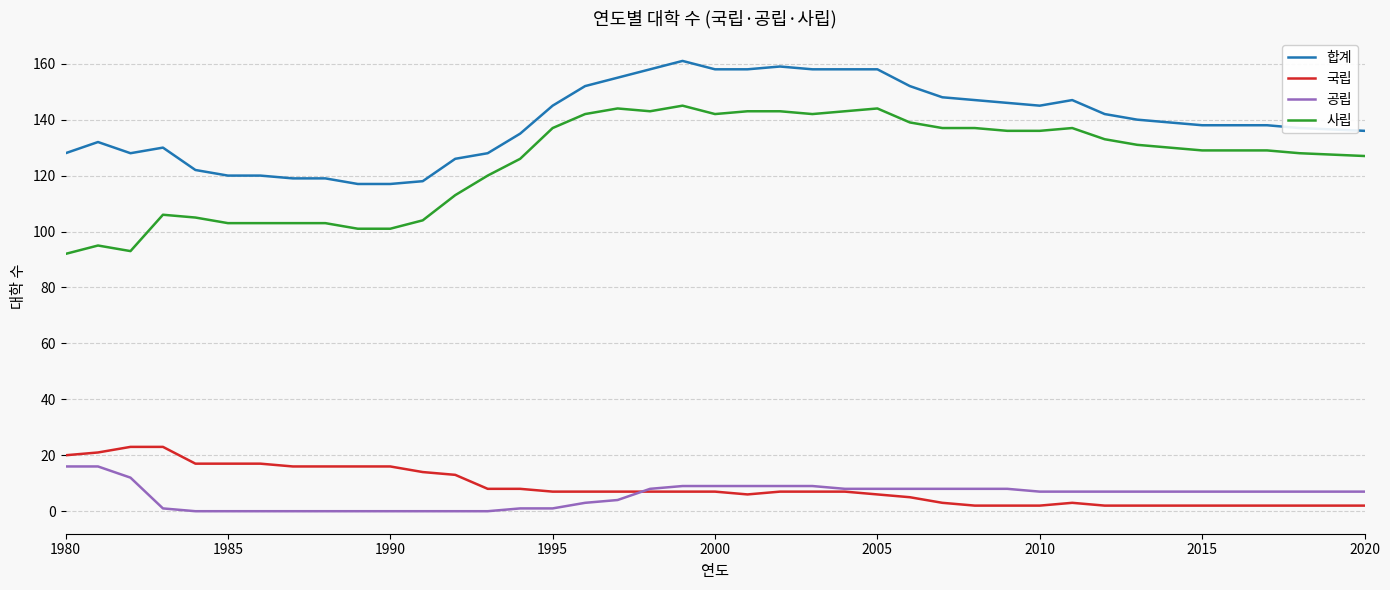

Which series has the largest total across all categories?

합계